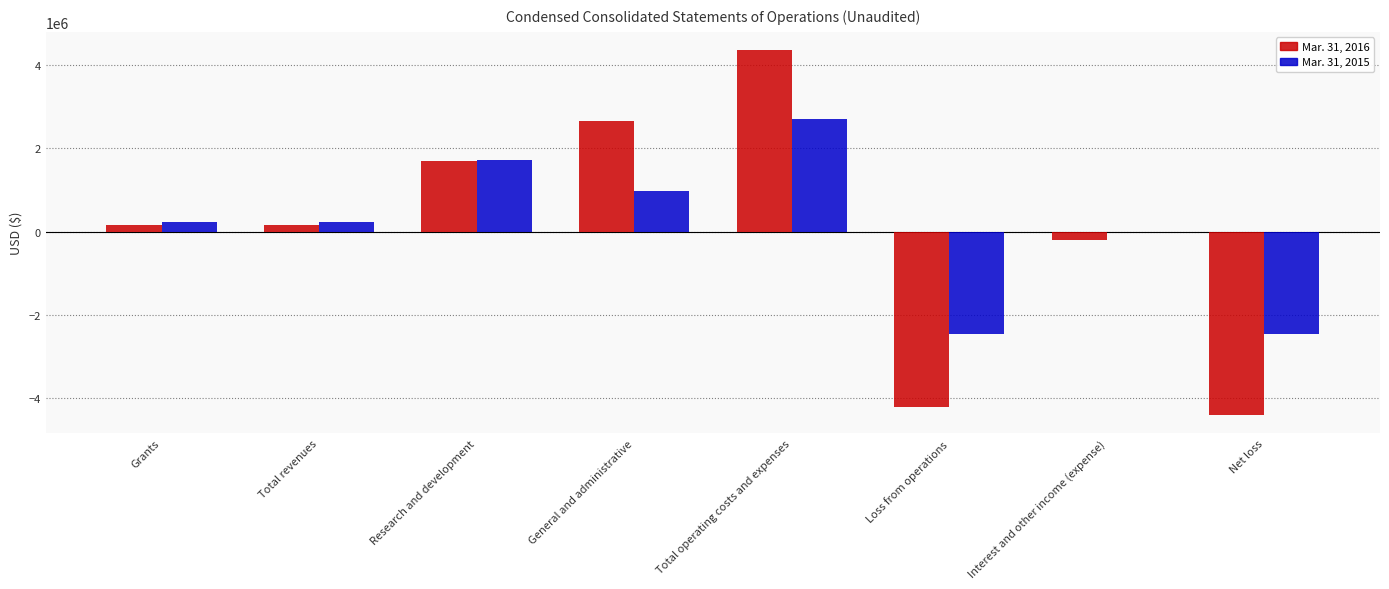

Is the value of Mar. 31, 2016 at General and administrative greater than the value of Mar. 31, 2015 at Interest and other income (expense)?

Yes